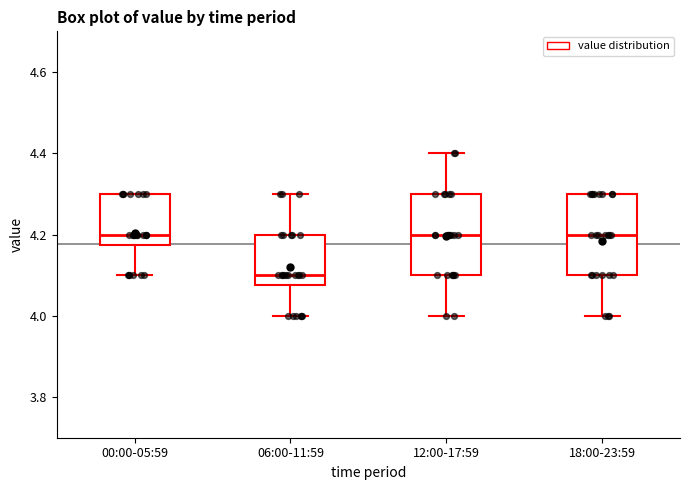

Which box has the lowest median line?

06:00-11:59